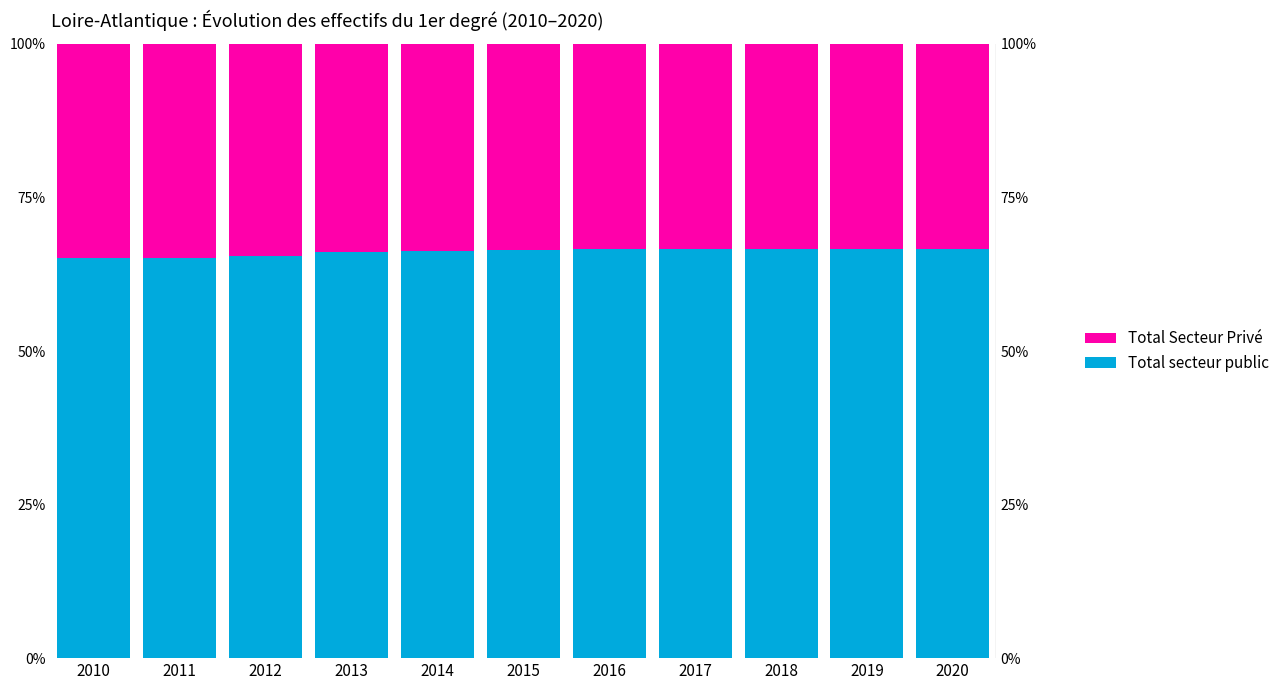

Which label corresponds to the largest value in the chart?

2019